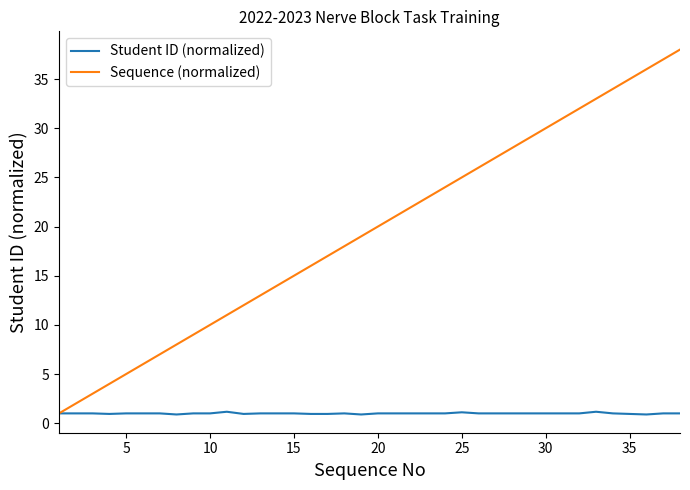

List the series in order of their peak value, lowest first.

Student ID (normalized), Sequence (normalized)